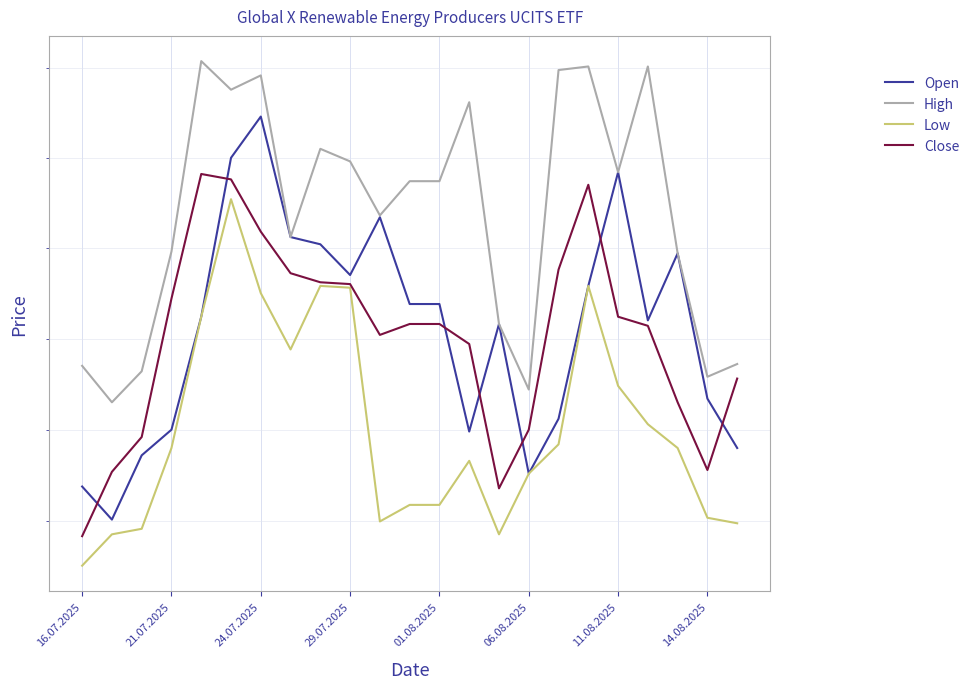

At how many categories does at least one series exceed 8434?

6